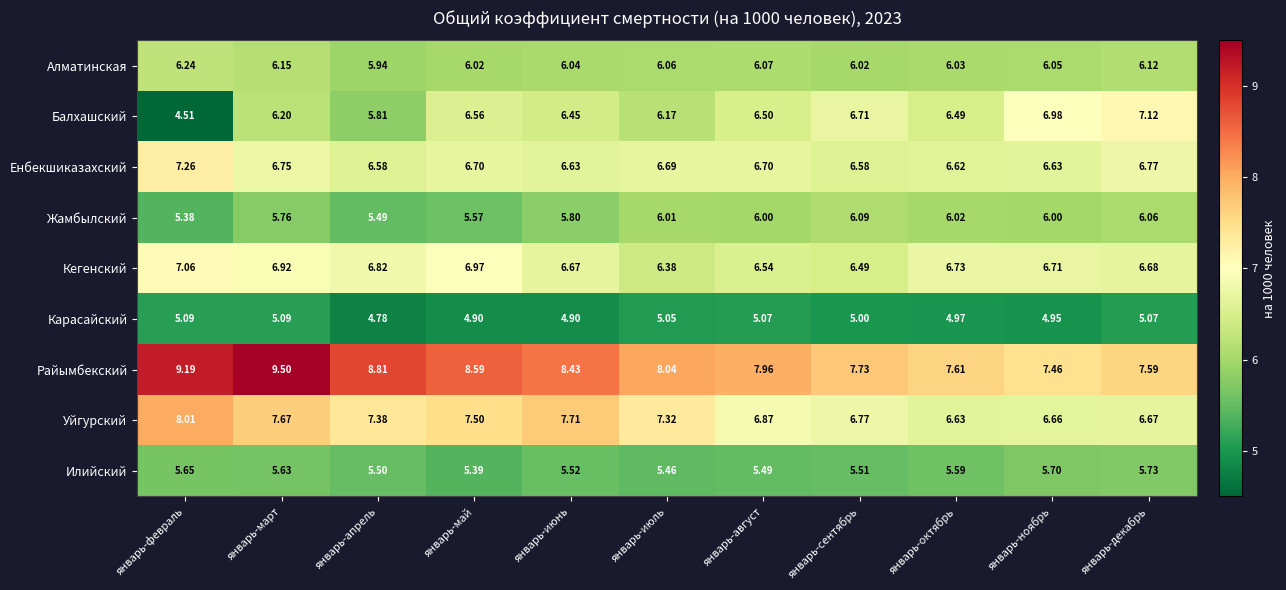

Which label corresponds to the largest value in the chart?

январь-март